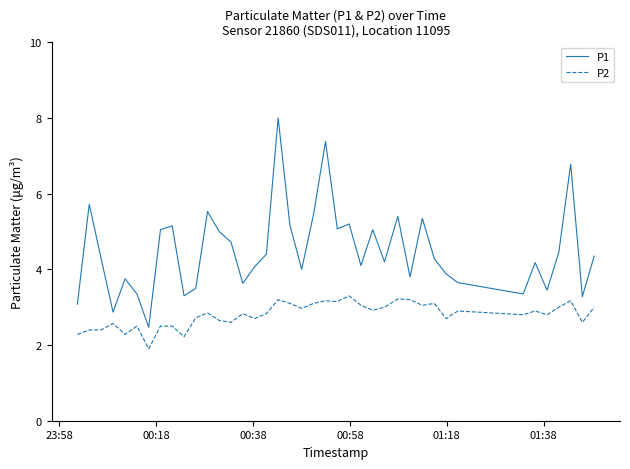

What is the difference between the maximum and minimum values in the P1 series?

5.5